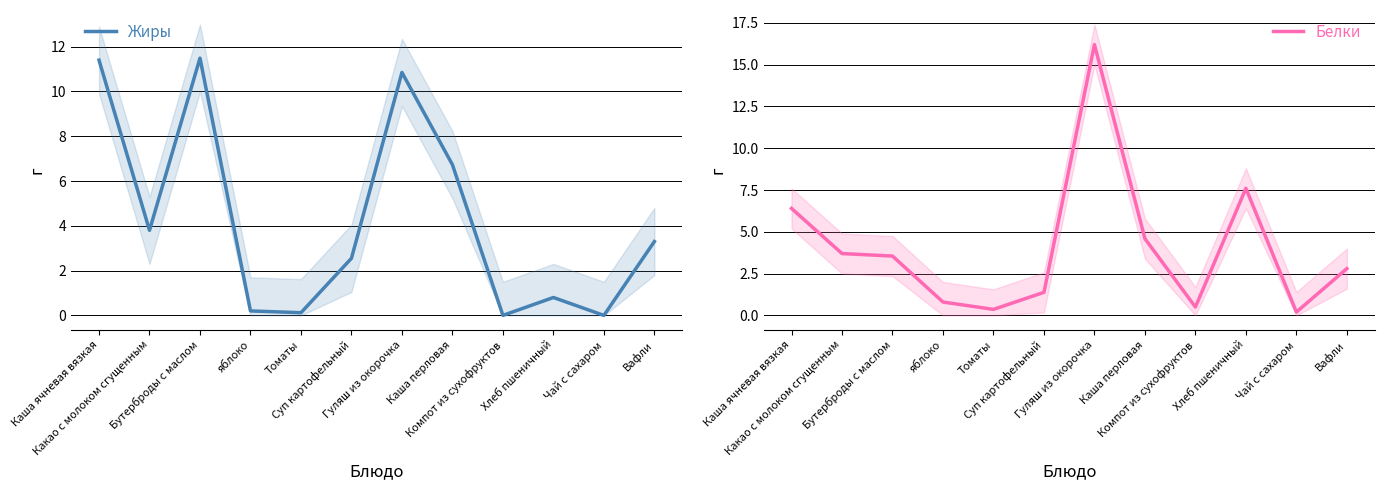

How many values in the Жиры series exceed 3?

6